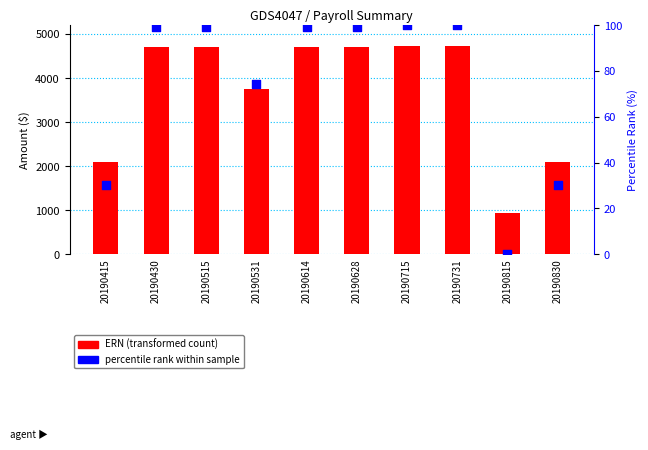

What is the total value across all series at 20190731?

4830.1